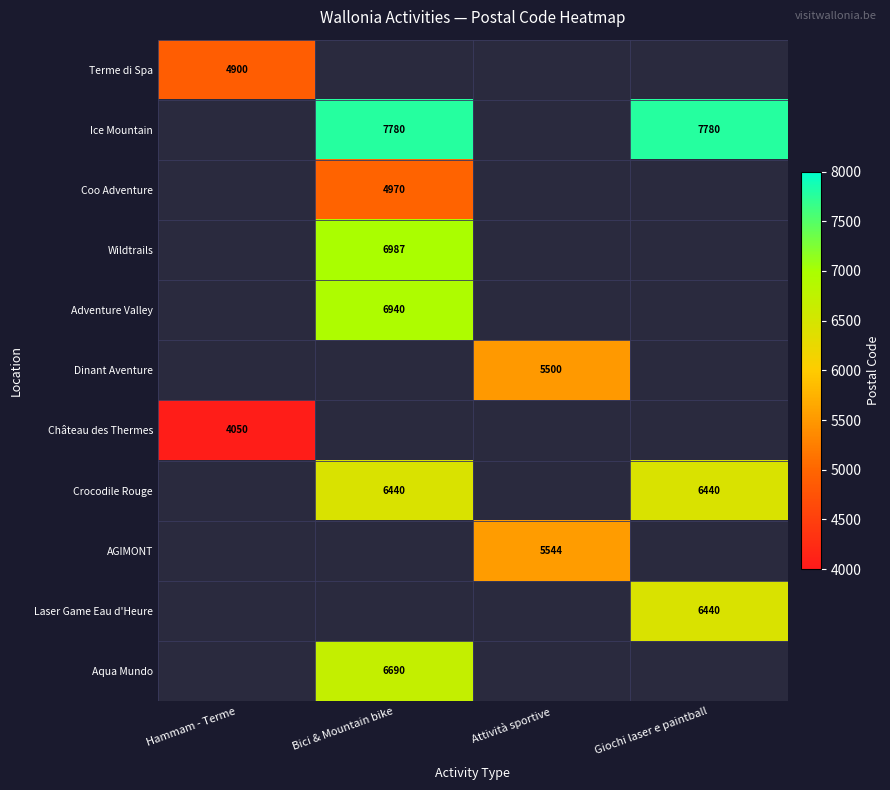

At how many categories does at least one series exceed 6996?

2